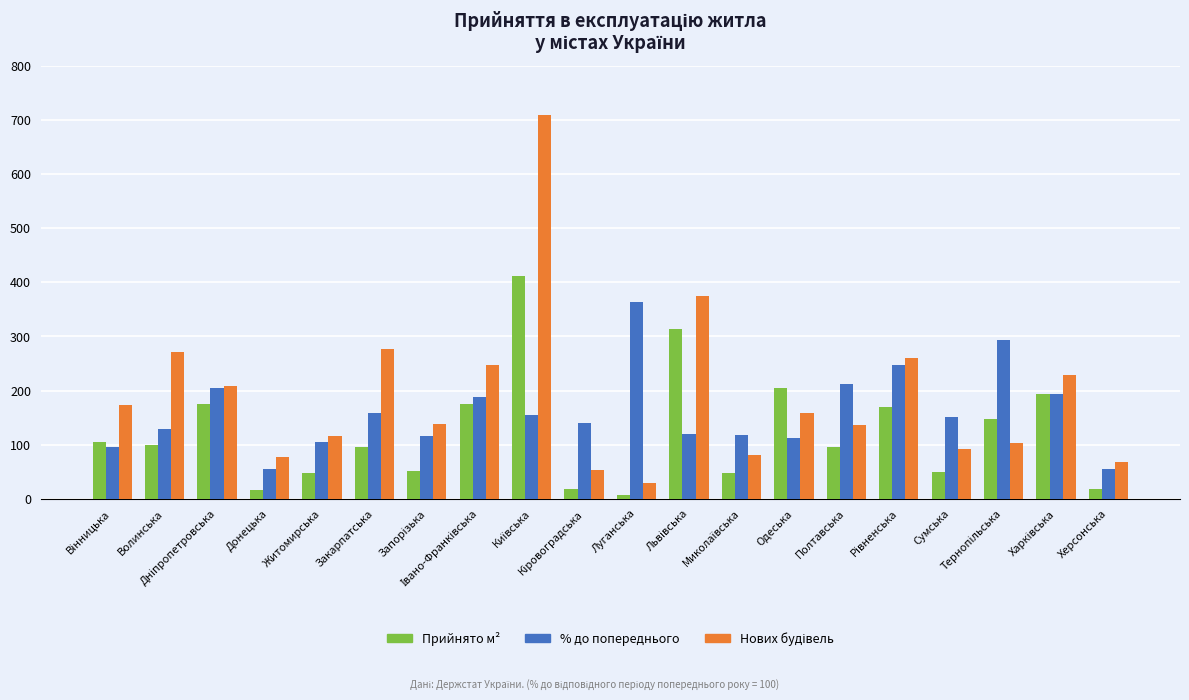

Count the number of data series in this chart.

3